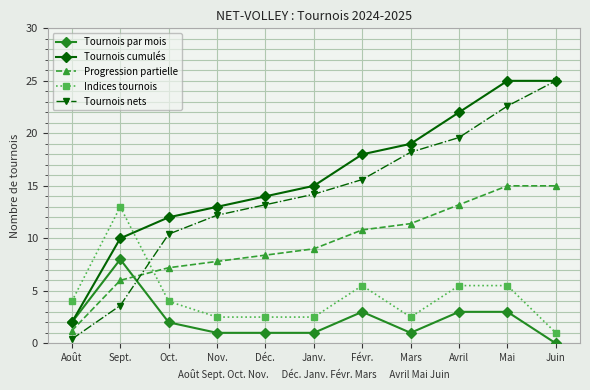

What is the spread (max minus min) of values at Nov.?

12.0